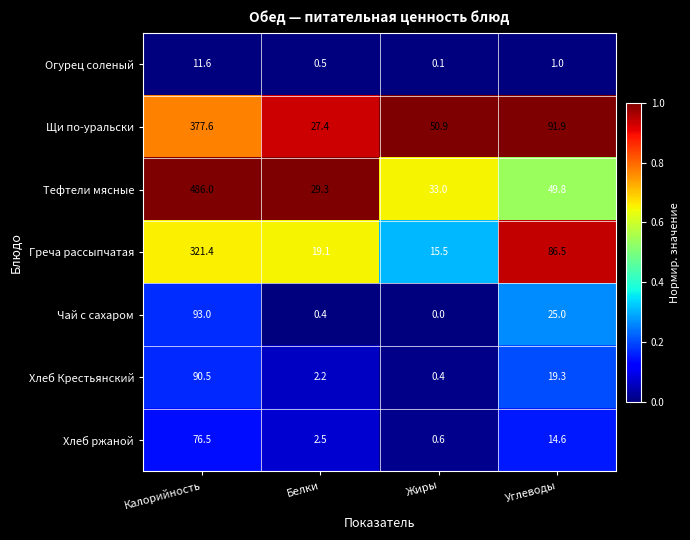

At which category is the sum across all series the highest?

Калорийность